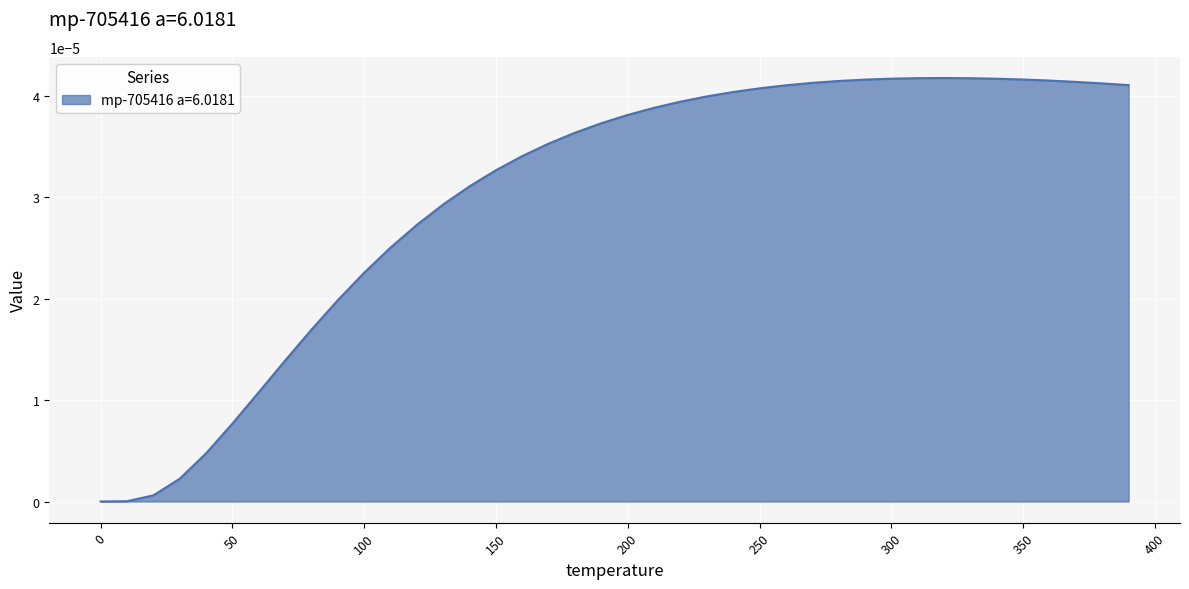

True or false: the data has more than 0 interior local peaks.

True